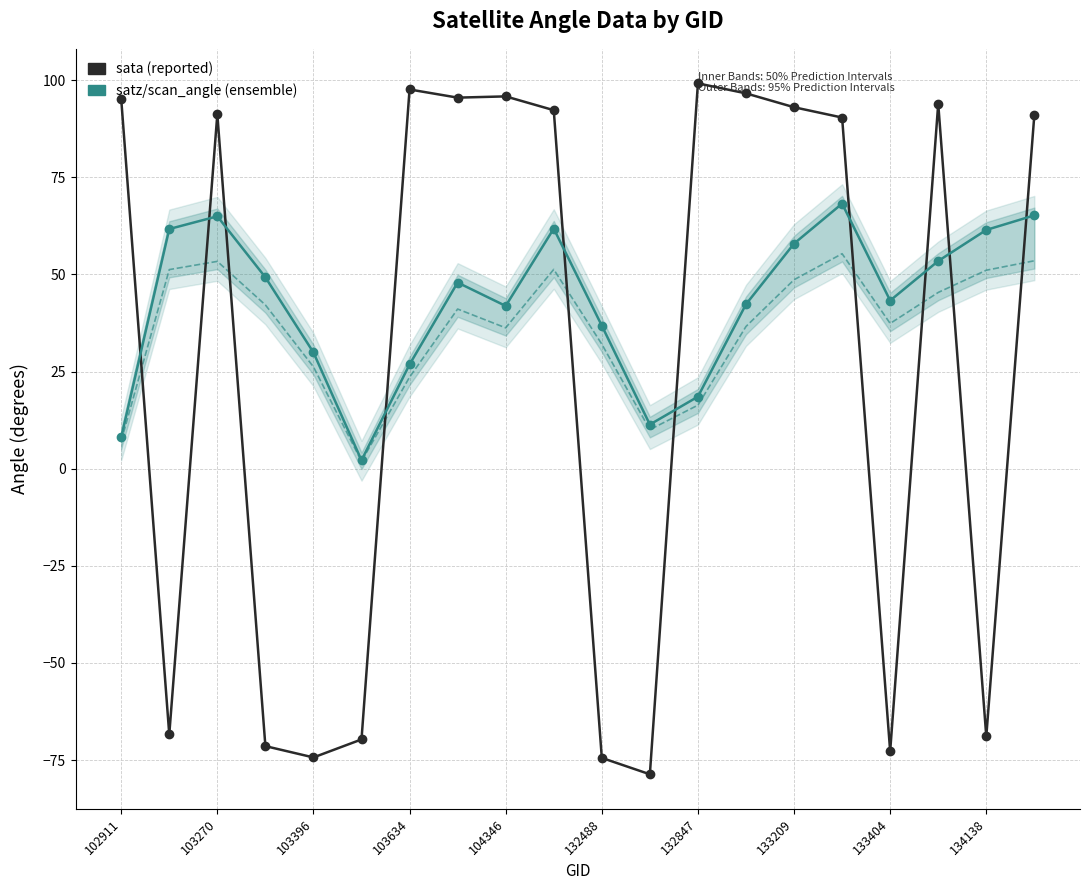

What is the sum of all scan_angle values?

720.8